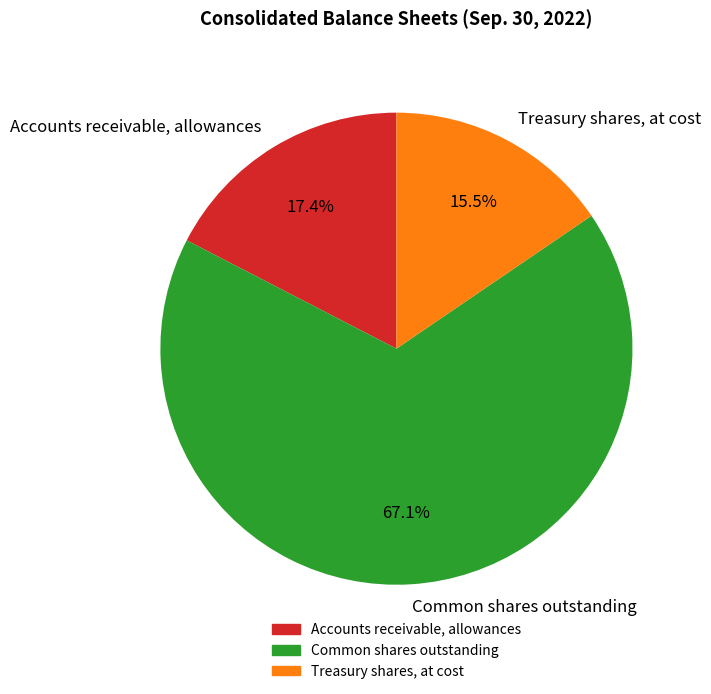

Between Common shares outstanding and Accounts receivable, allowances, which is larger?

Common shares outstanding